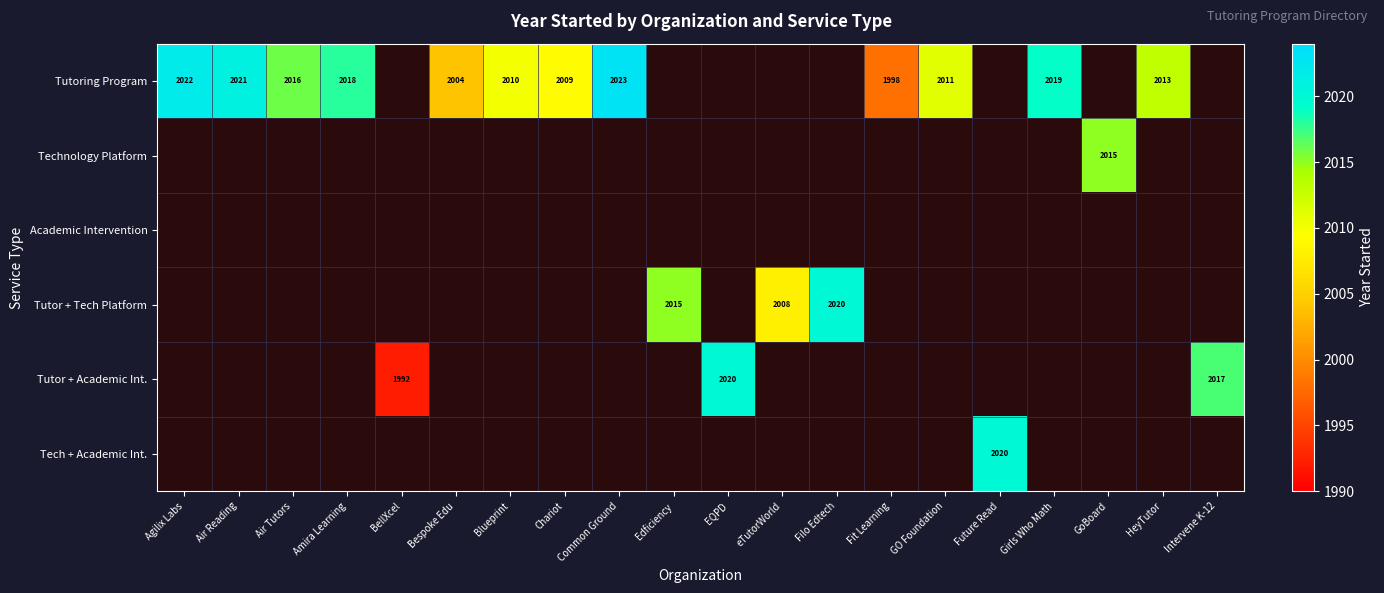

What is the sum of the Tutoring Program values at Bespoke Edu and Air Tutors?

4020